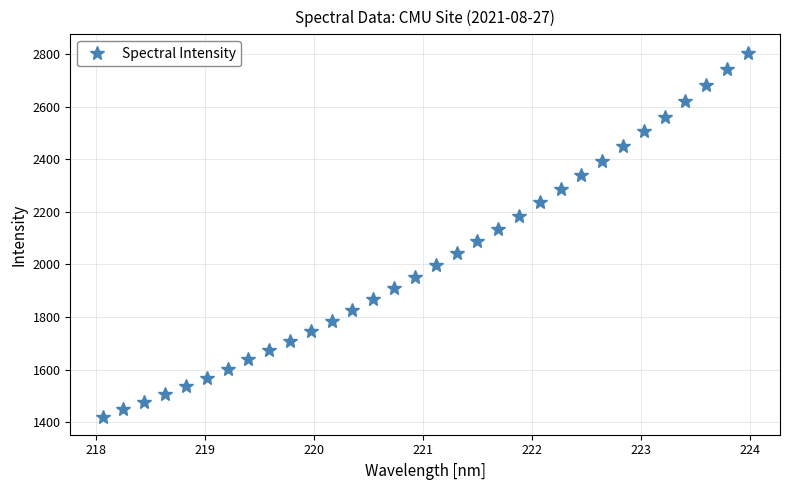

What is the average value?

2023.2